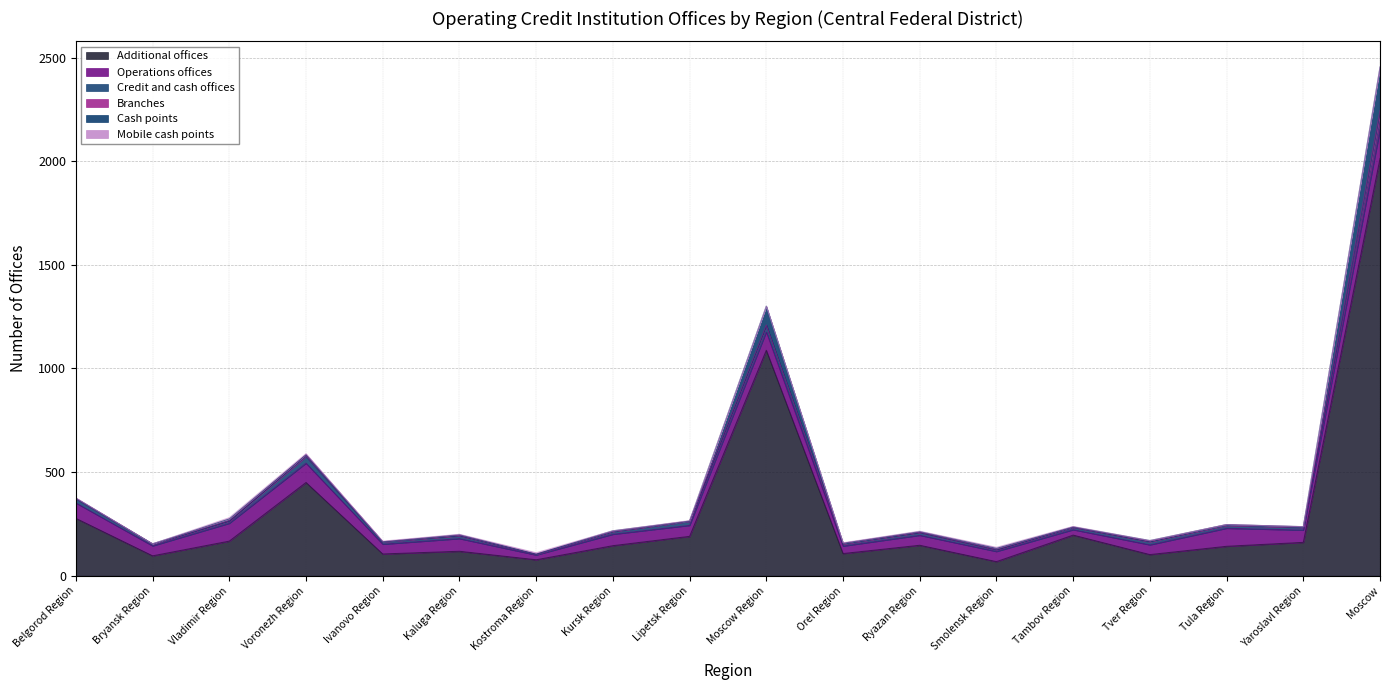

The value of Cash points at Kursk Region is 2. True or false?

True